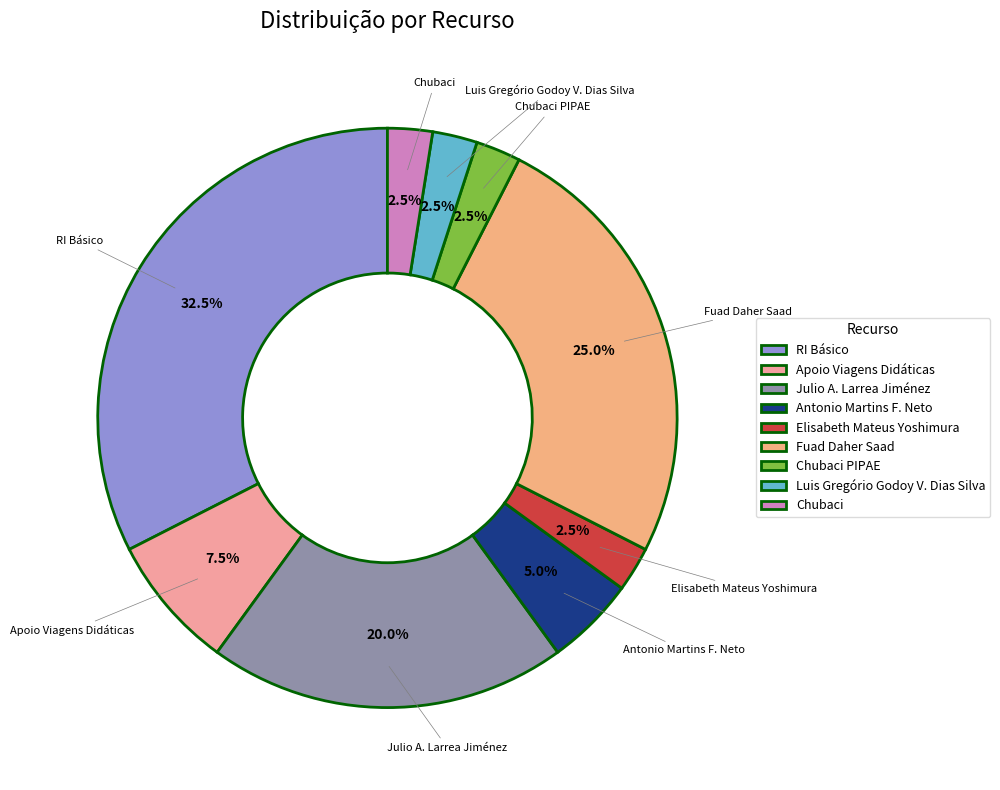

What is the largest slice in the pie chart?

RI Básico